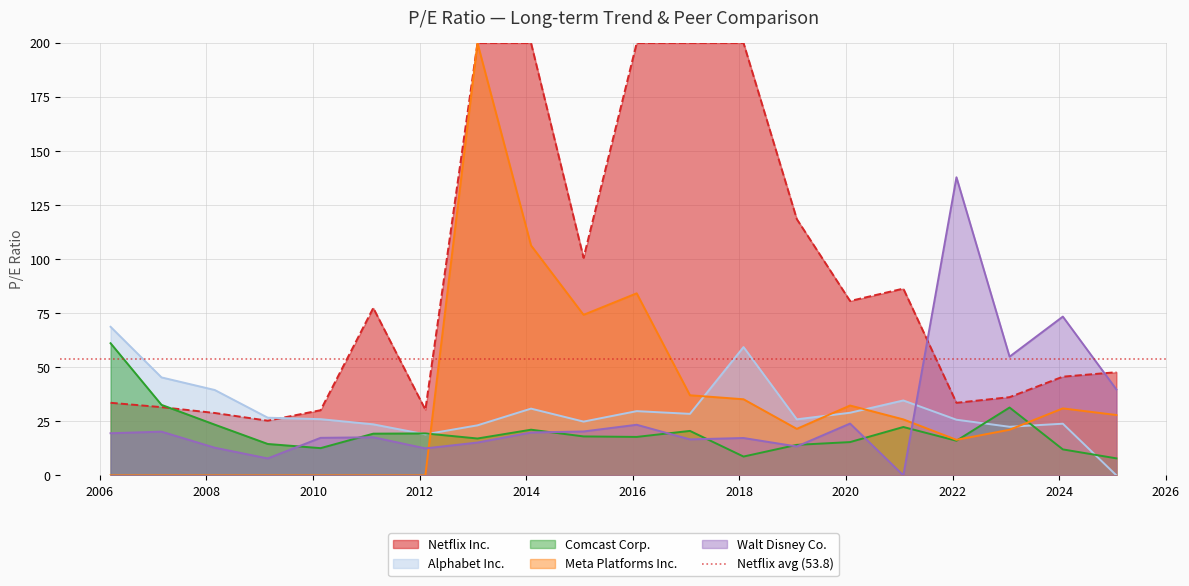

True or false: Comcast Corp. has a value of 19.4 at 2012-02-10.

True